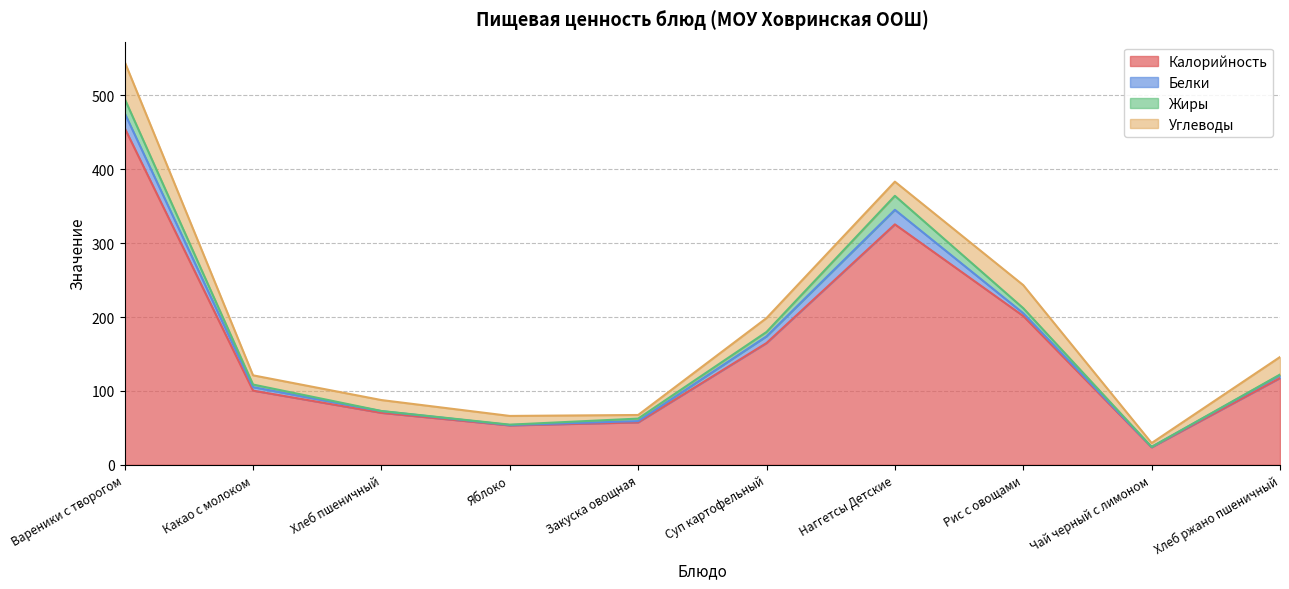

Which series changed the most between Какао с молоком and Хлеб пшеничный?

Калорийность